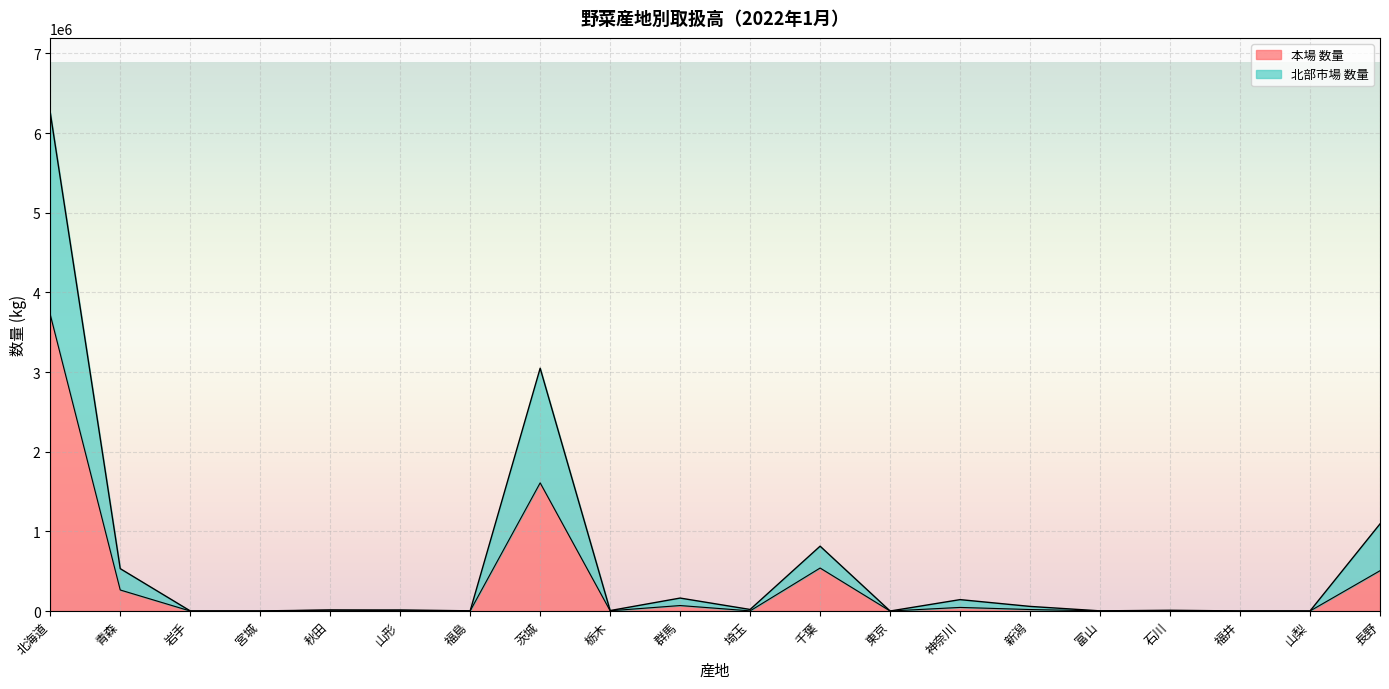

Is the value of 本場 数量 at 福島 greater than the value of 北部市場 数量 at 東京?

Yes